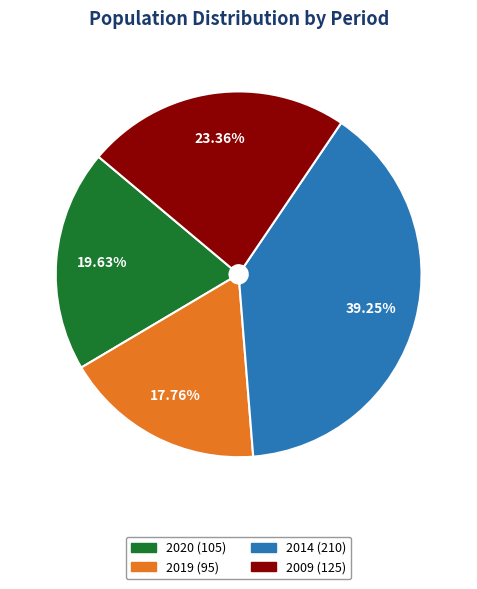

Does any single category account for the majority?

No